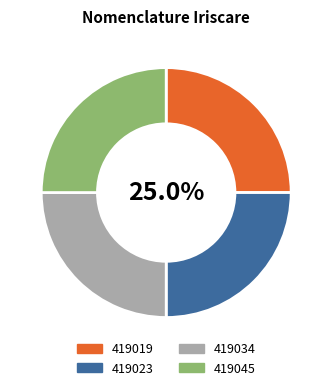

What is the ratio of the value at 419019 to the value at 419034?

1.0